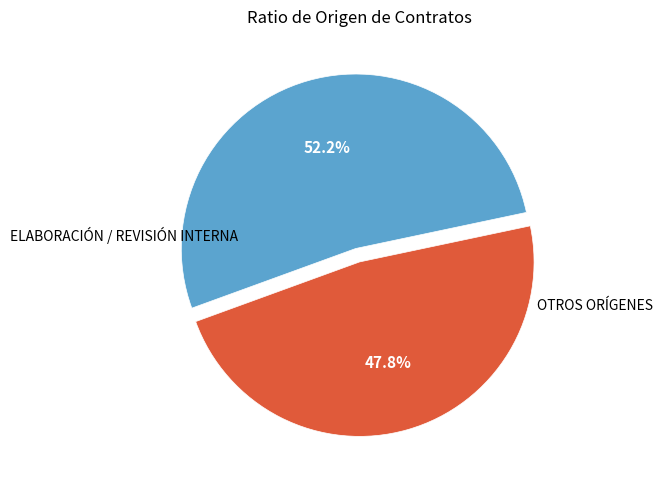

How many segments does this pie chart have?

2